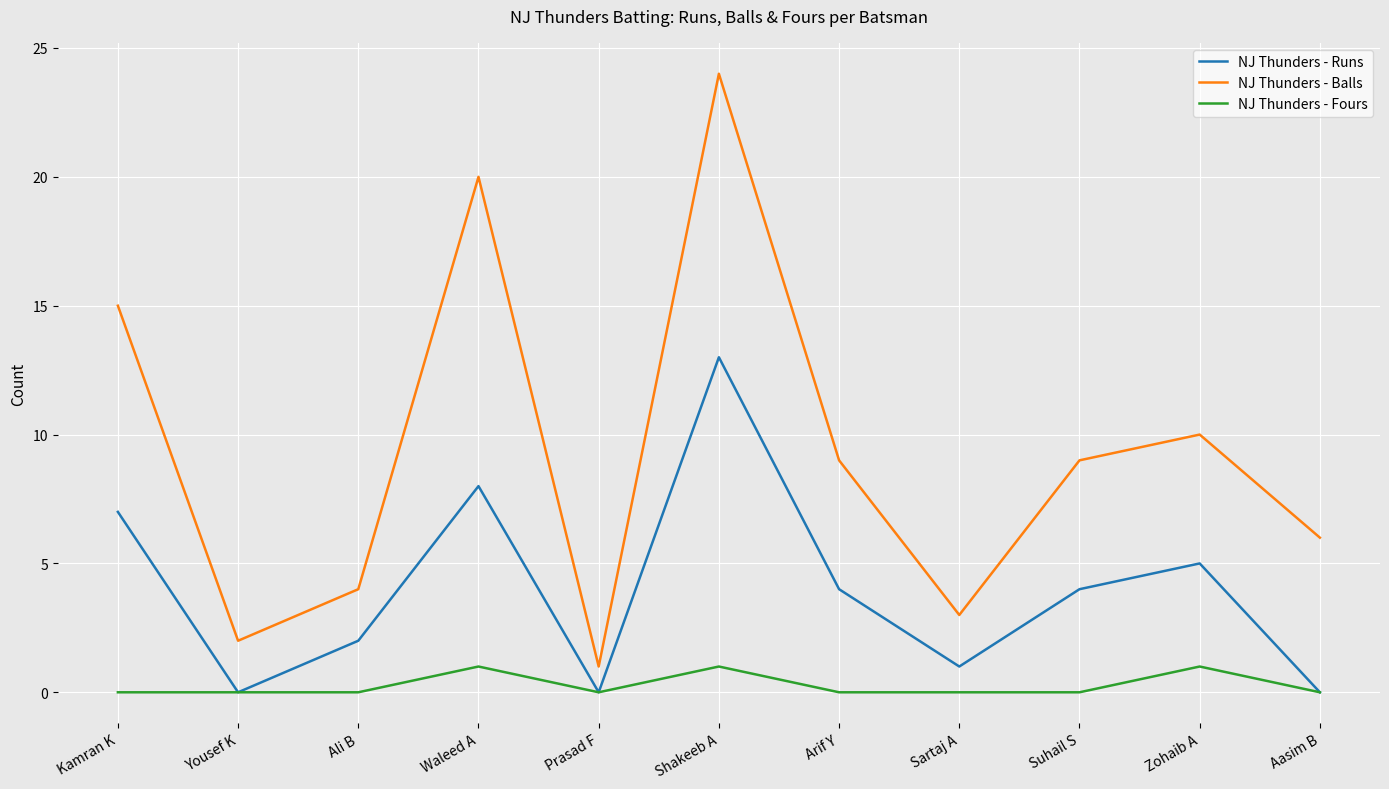

True or false: NJ Thunders - Balls and NJ Thunders - Fours cross at least once.

False